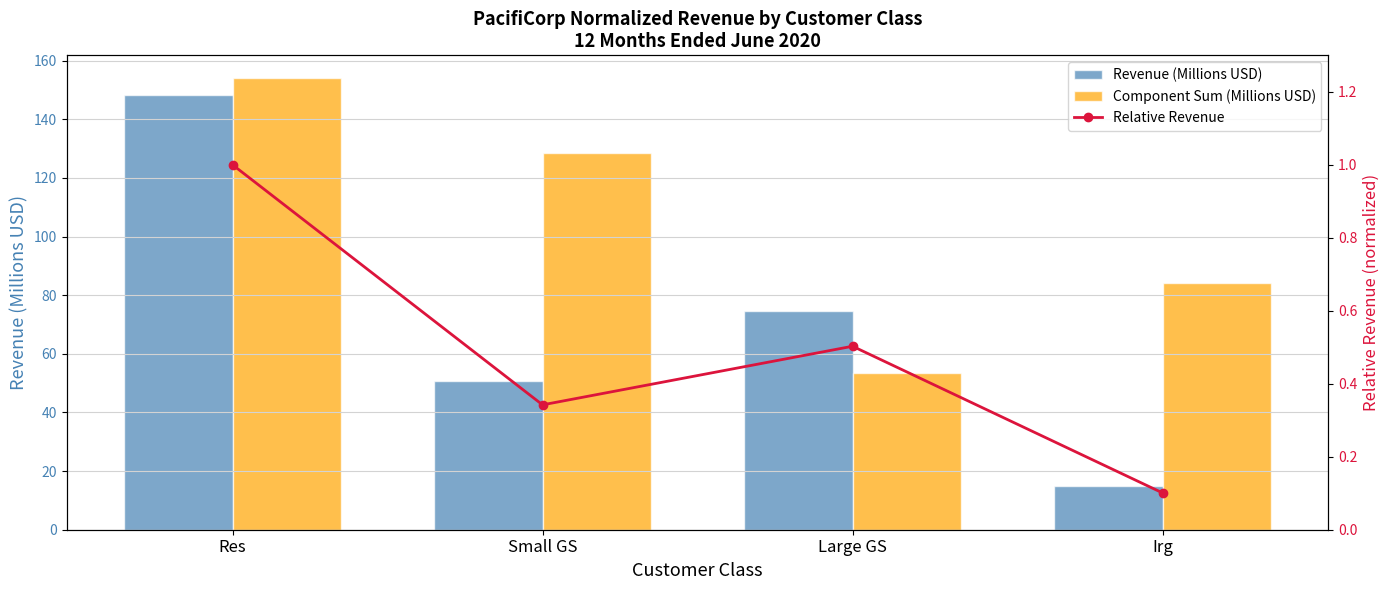

Does the chart contain any negative values?

No